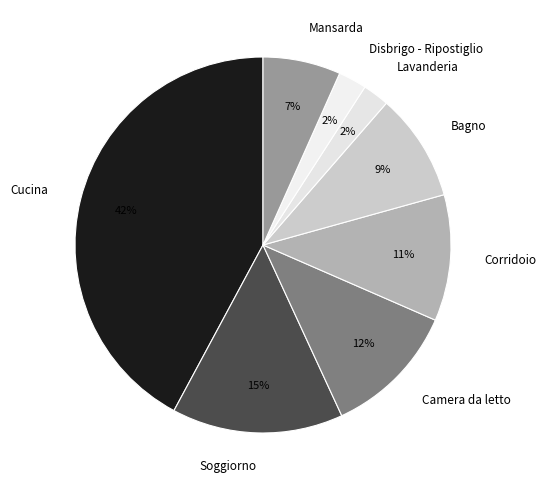

Which category has the biggest portion of the pie?

Cucina